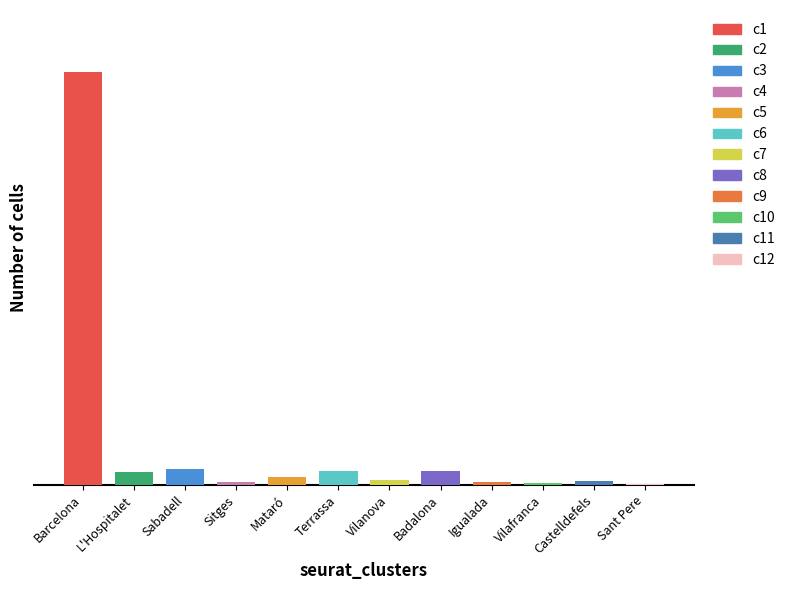

At which label is the value closest to 53198?

Sabadell